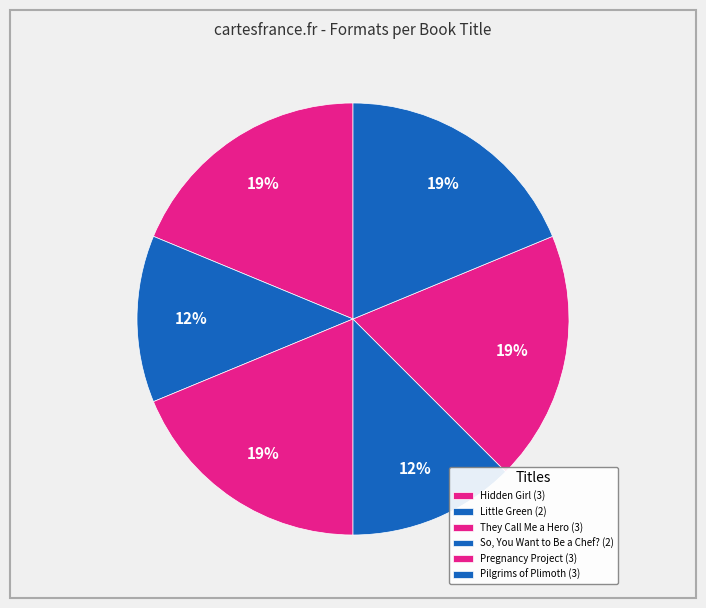

To the nearest percent, what percentage of the pie is Hidden Girl?

19%